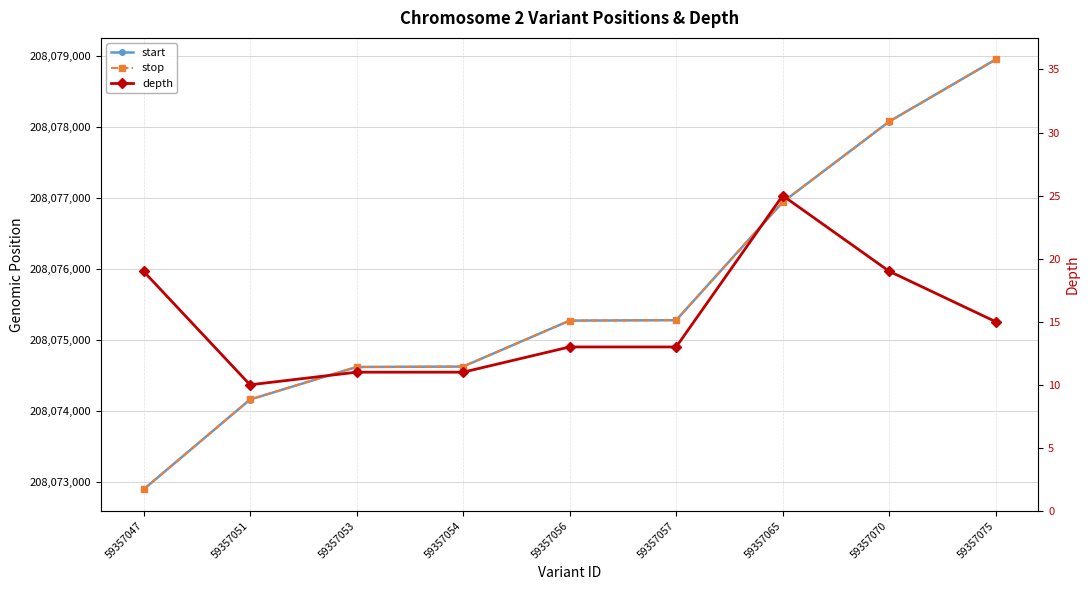

What is the minimum value shown in the chart?

10